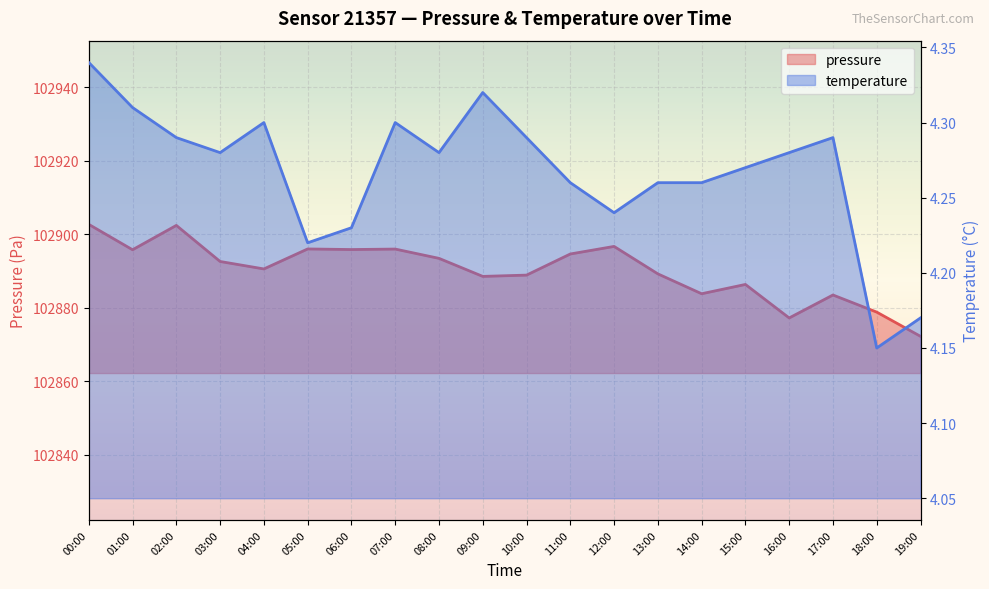

List the labels in order of pressure value, smallest first.

19:00, 16:00, 18:00, 17:00, 14:00, 15:00, 09:00, 10:00, 13:00, 04:00, 03:00, 08:00, 11:00, 01:00, 06:00, 07:00, 05:00, 12:00, 02:00, 00:00